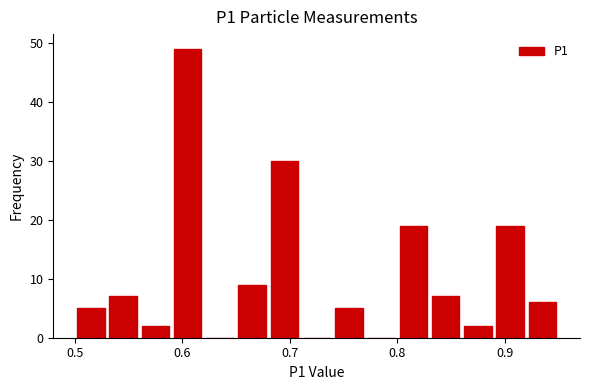

Read against the x-axis, roughly where is the centre of the tallest bar?

0.61